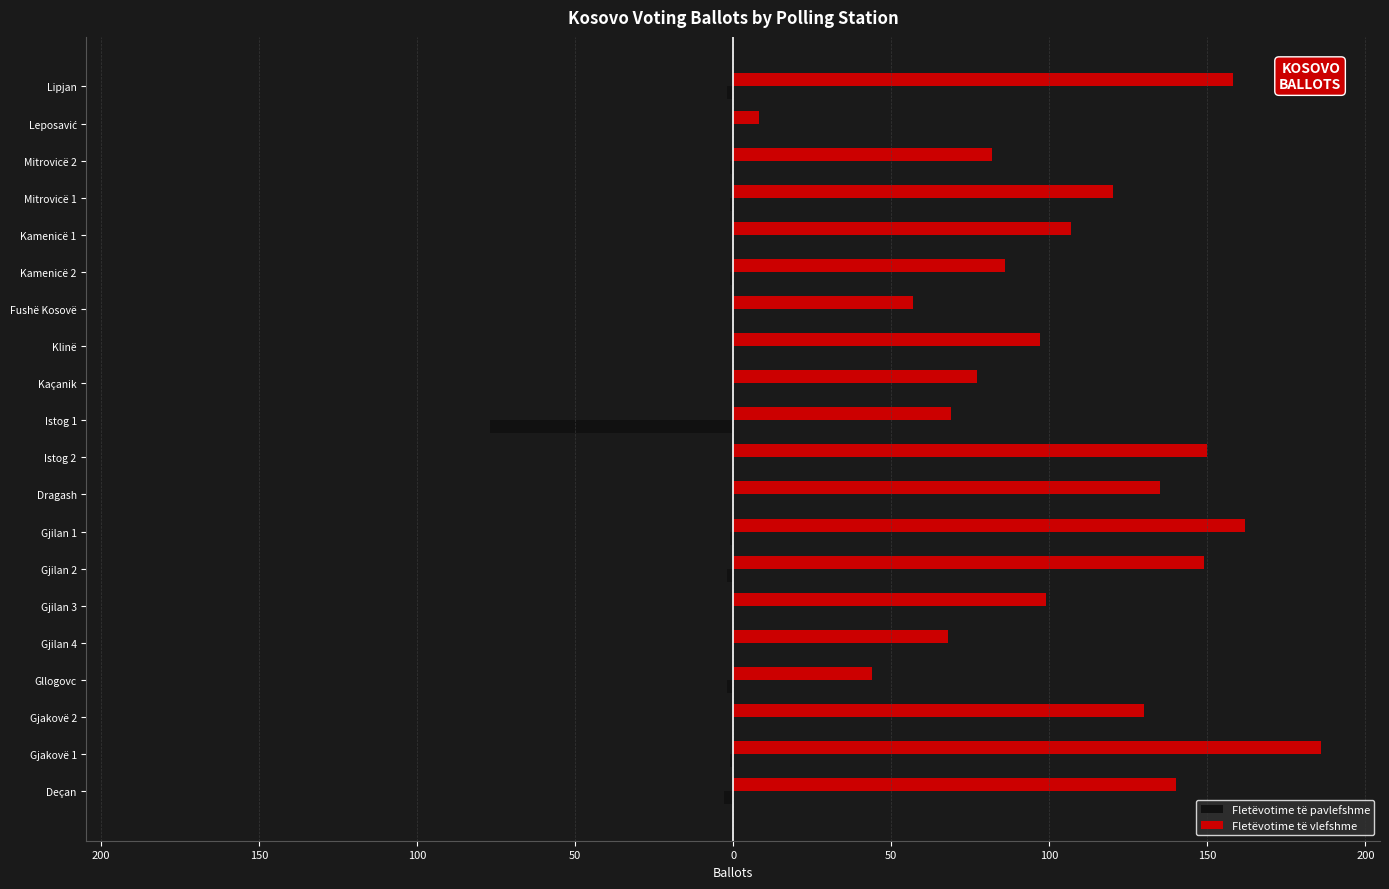

What are all the series names shown in the legend?

Fletëvotime të pavlefshme, Fletëvotime të vlefshme